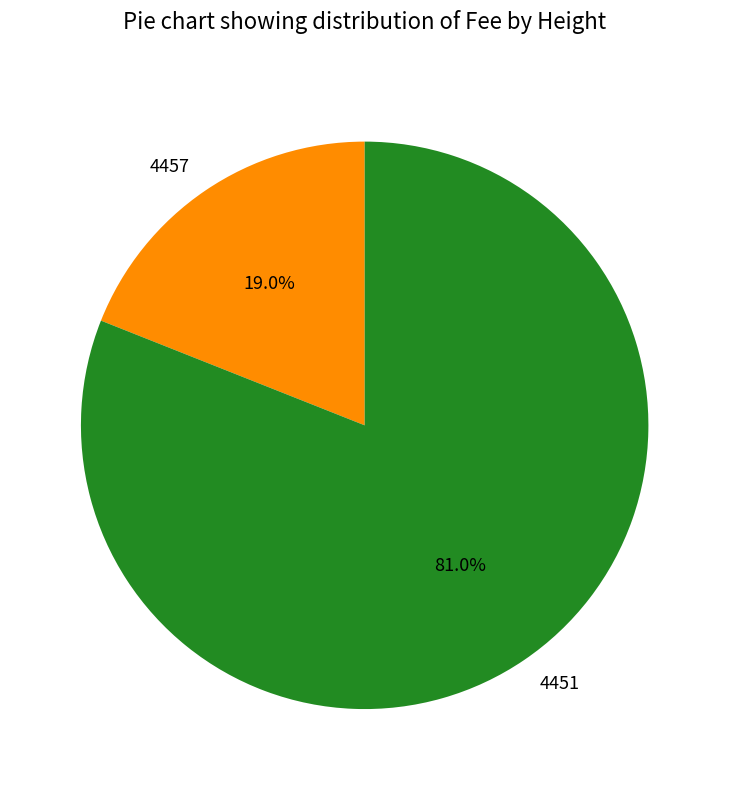

Rank the categories by value from lowest to highest.

4457, 4451